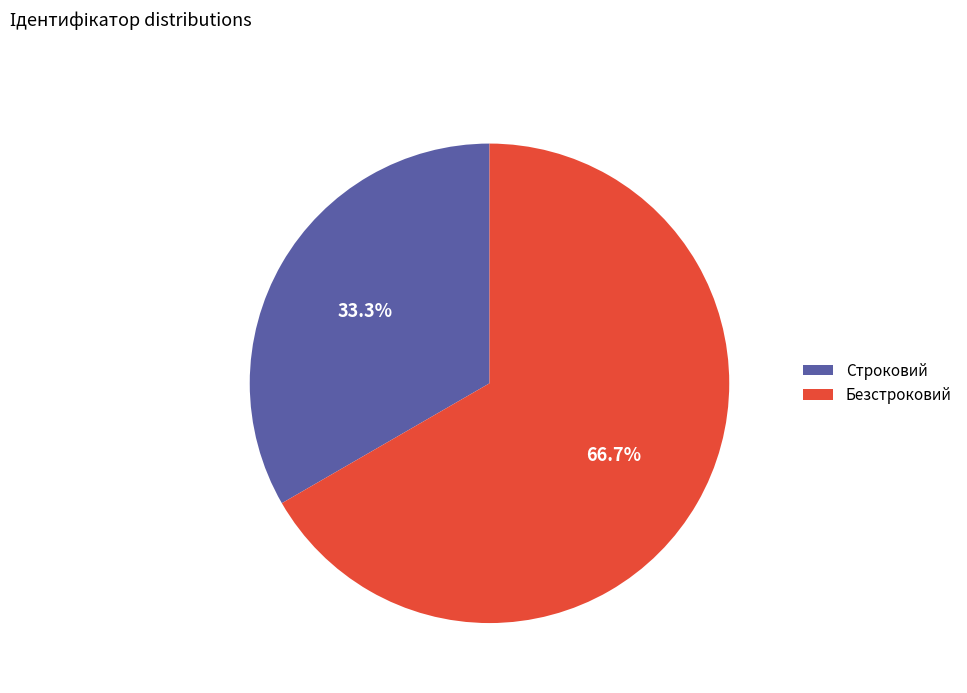

Approximately how many times larger is the value at Безстроковий compared to Строковий?

2.0